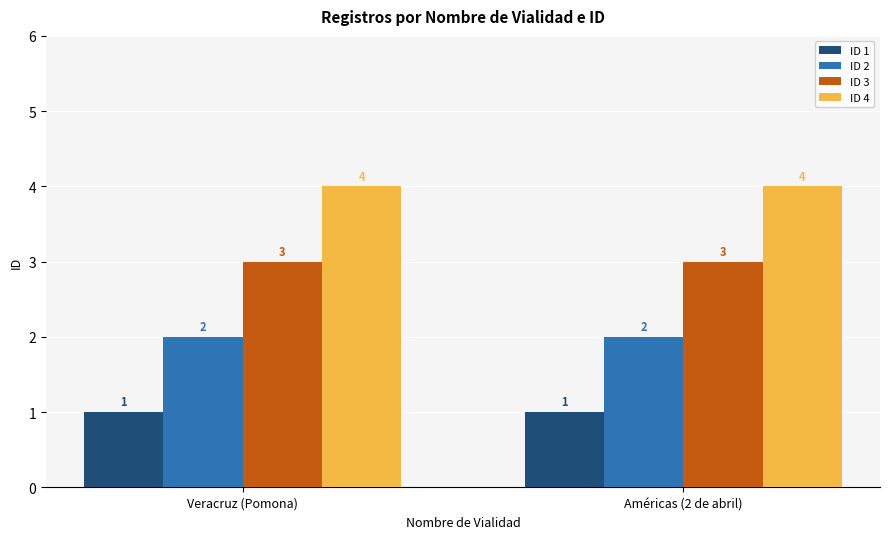

What is the total value across all series at Veracruz (Pomona)?

10